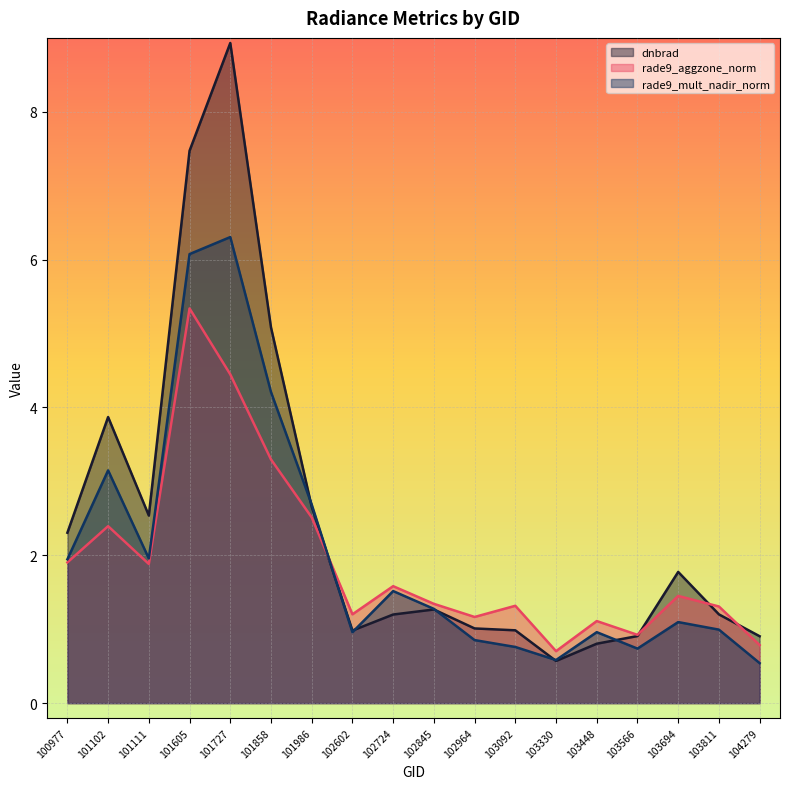

Reading right to left, list all the values displayed in this chart.

dnbrad: 0.9	1.2	1.8	0.9	0.8	0.6	1.0	1.0	1.3	1.2	1.0	2.7	5.1	8.9	7.5	2.5	3.9	2.3
rade9_aggzone_norm: 0.8	1.3	1.5	0.9	1.1	0.7	1.3	1.2	1.3	1.6	1.2	2.5	3.3	4.4	5.3	1.9	2.4	1.9
rade9_mult_nadir_norm: 0.5	1.0	1.1	0.7	1.0	0.6	0.8	0.9	1.3	1.5	1.0	2.7	4.2	6.3	6.1	2.0	3.1	1.9